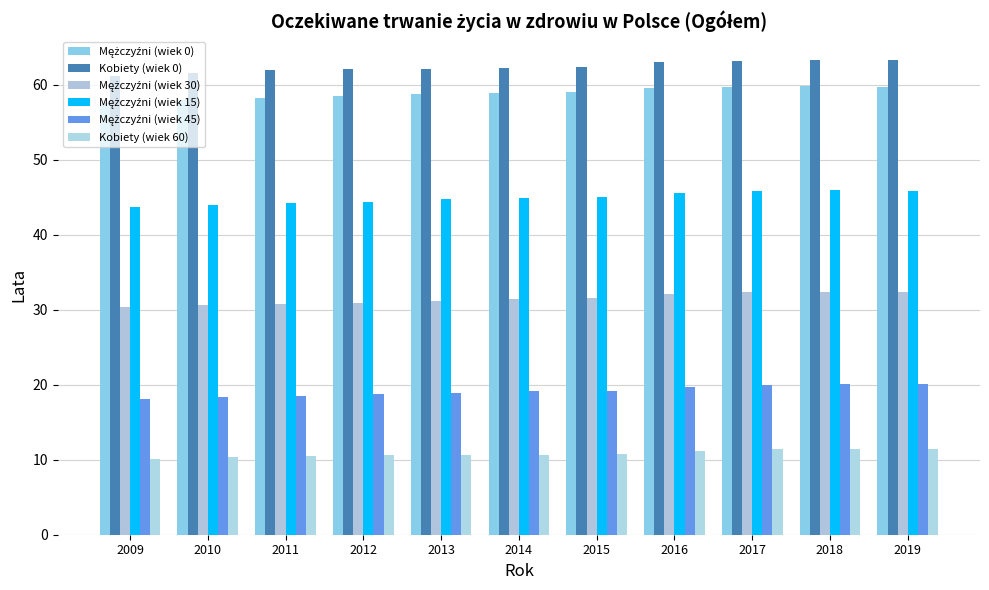

What is the sum of all Kobiety (wiek 60) values?

118.9